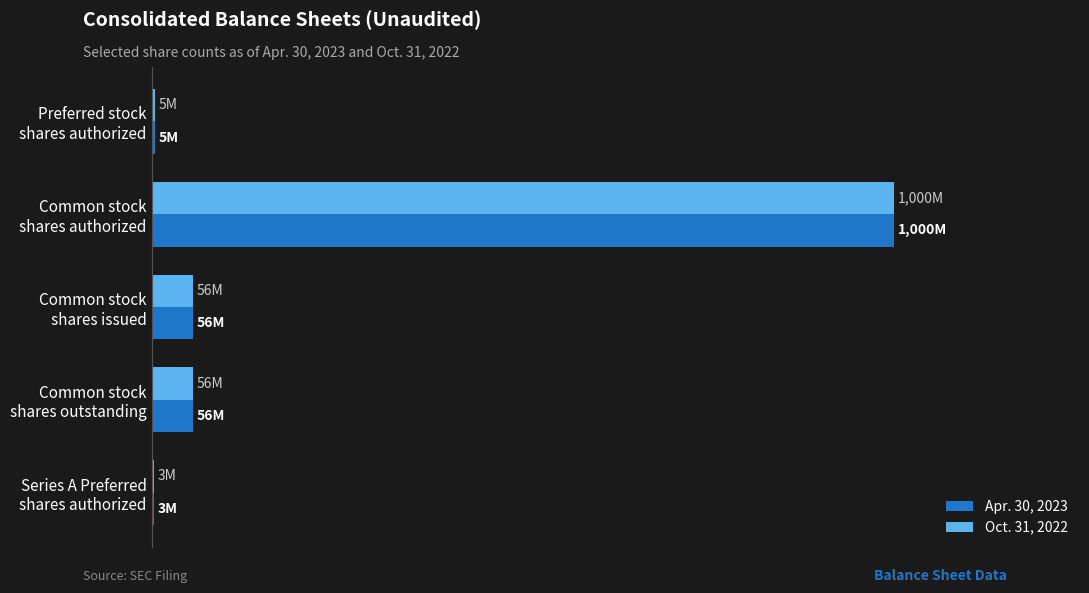

What is the smallest value displayed?

3.0